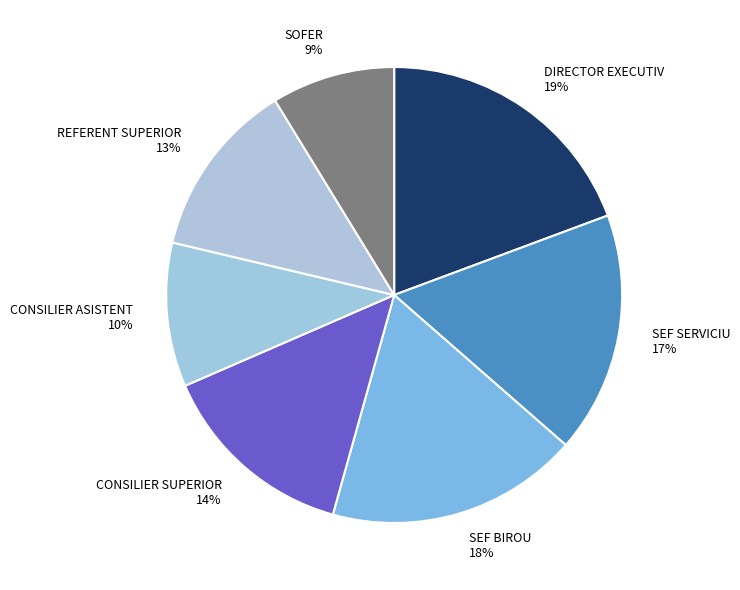

To the nearest percent, what portion does SOFER represent?

9%